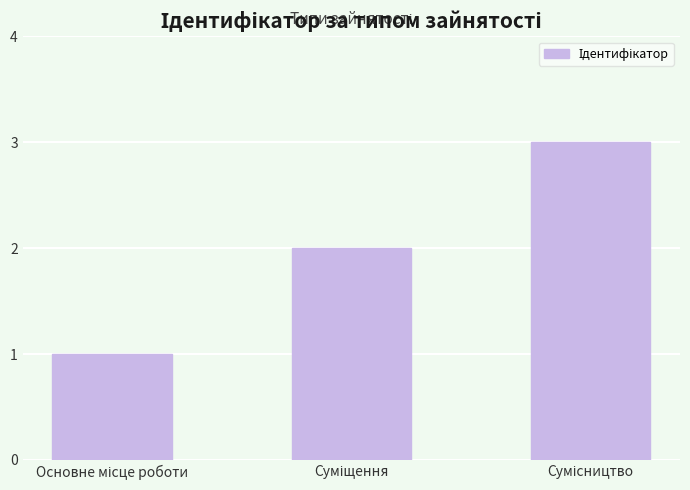

What is the greatest value displayed?

3